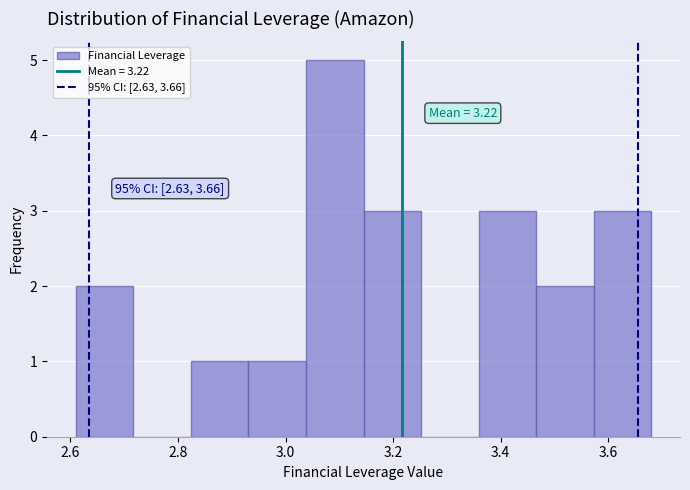

Over which range of the x-axis is the bar tallest?

3.04 to 3.14